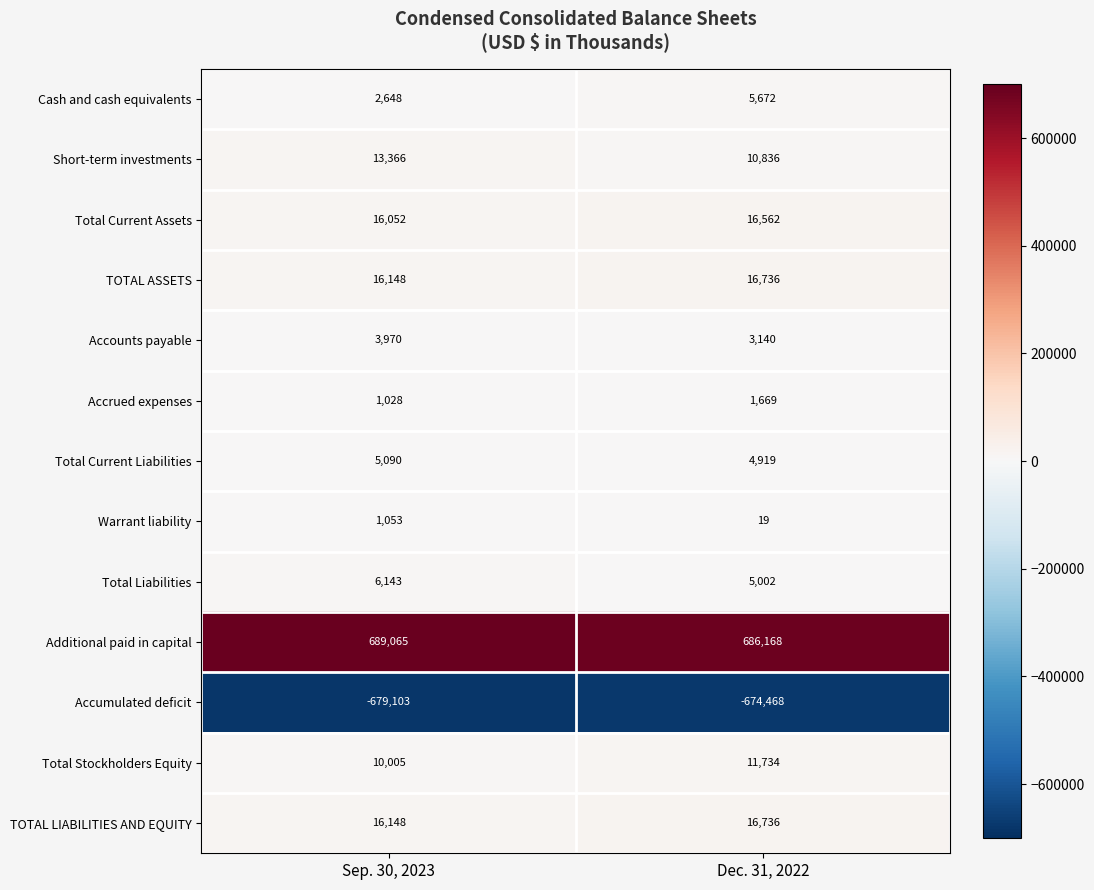

How many series are shown in this chart?

13